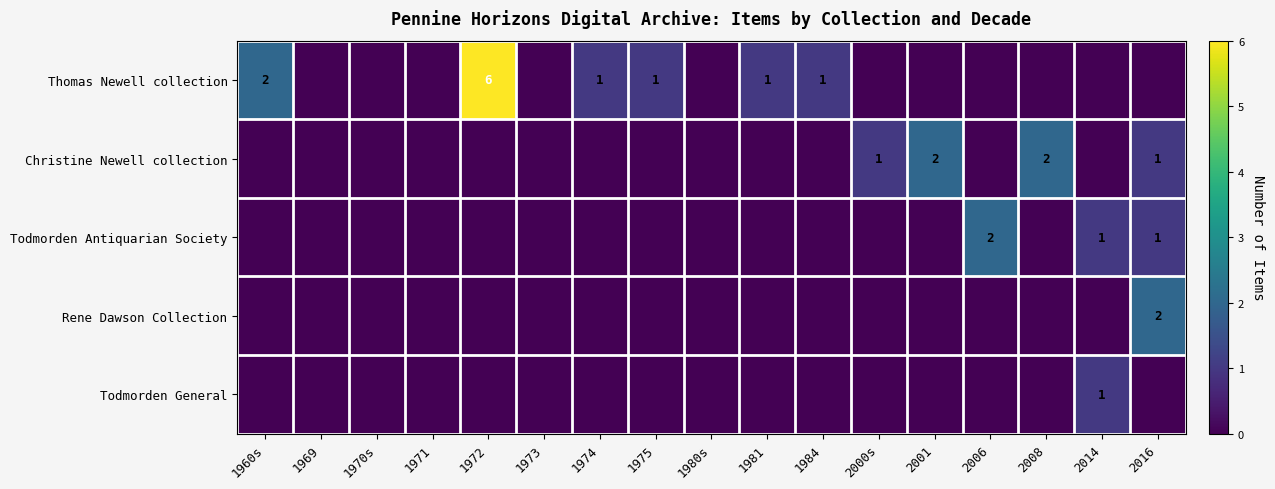

At which category is the sum across all series the highest?

1972